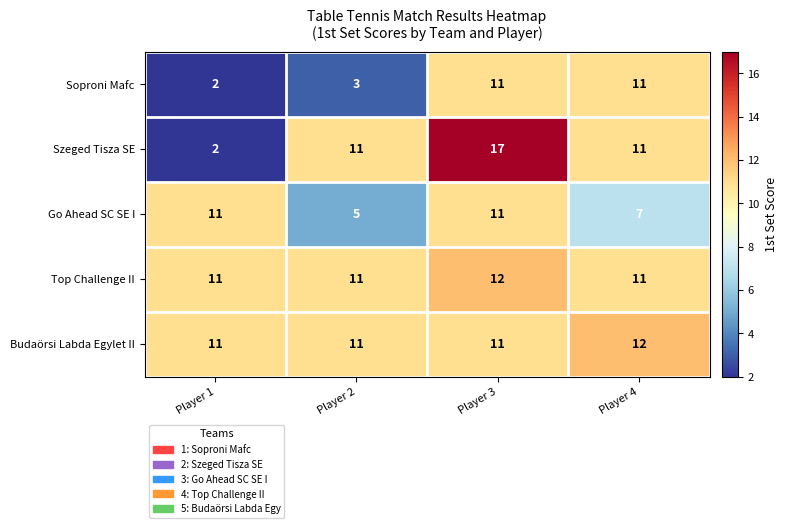

The Soproni Mafc series shows 11 at Player 3. True or false?

True